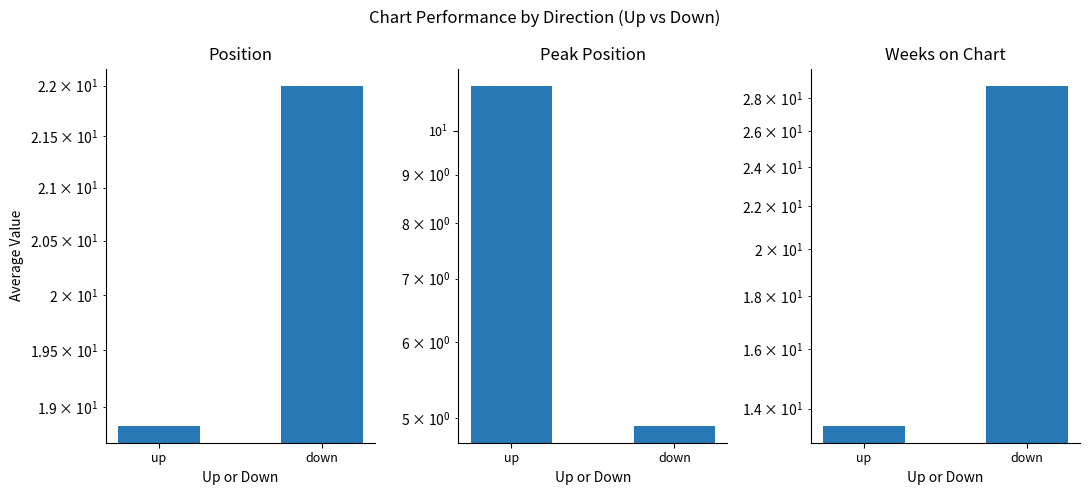

At which label does Peak Position first exceed 11?

up